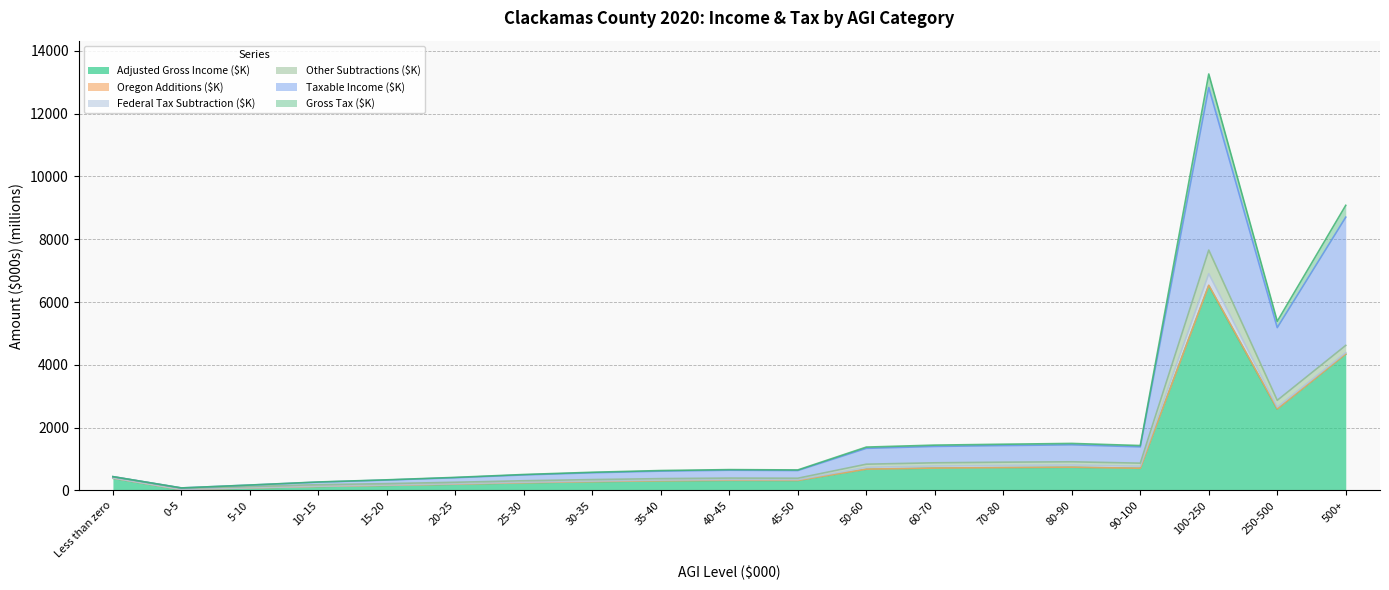

True or false: Gross Tax ($K) and Taxable Income ($K) intersect in this chart.

False